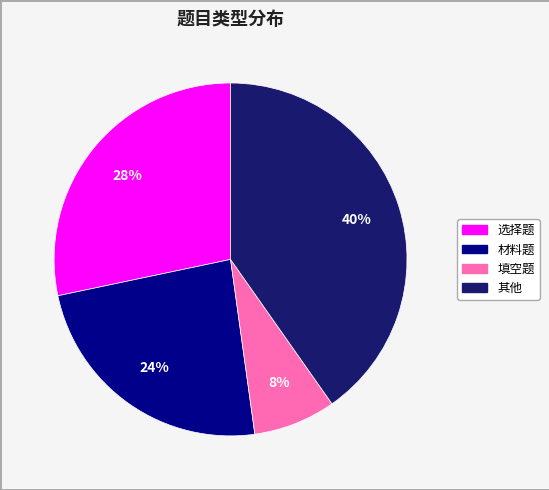

Is there a majority slice in this chart?

No